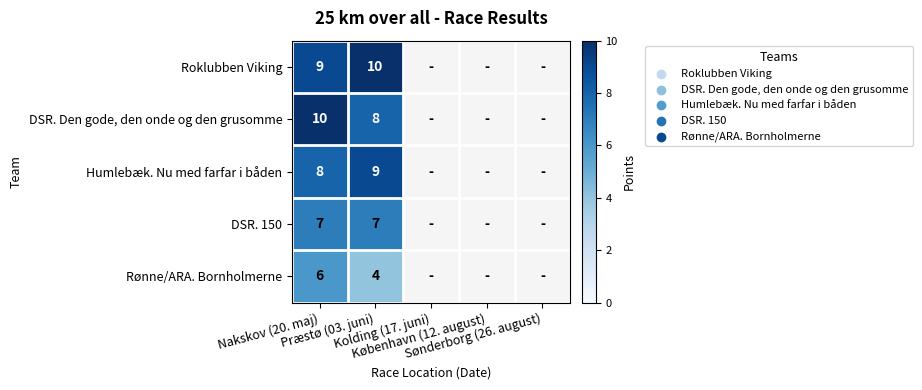

Rank the series by their maximum value, from highest to lowest.

Roklubben Viking, DSR. Den gode, den onde og den grusomme, Humlebæk. Nu med farfar i båden, DSR. 150, Rønne/ARA. Bornholmerne